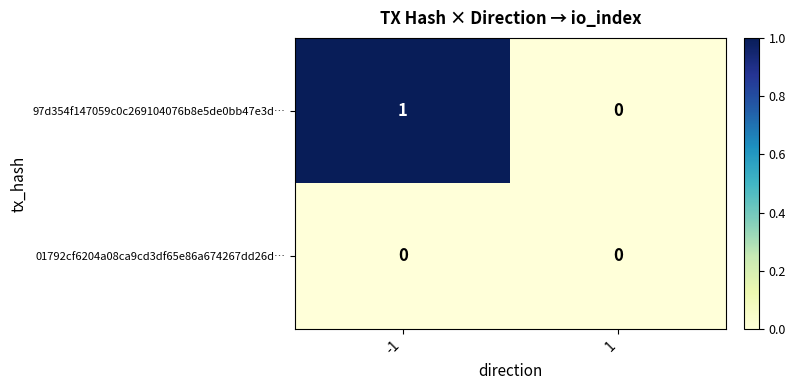

List the series in order of their peak value, highest first.

97d354f147059c0c269104076b8e5de0bb47e3d…, 01792cf6204a08ca9cd3df65e86a674267dd26d…